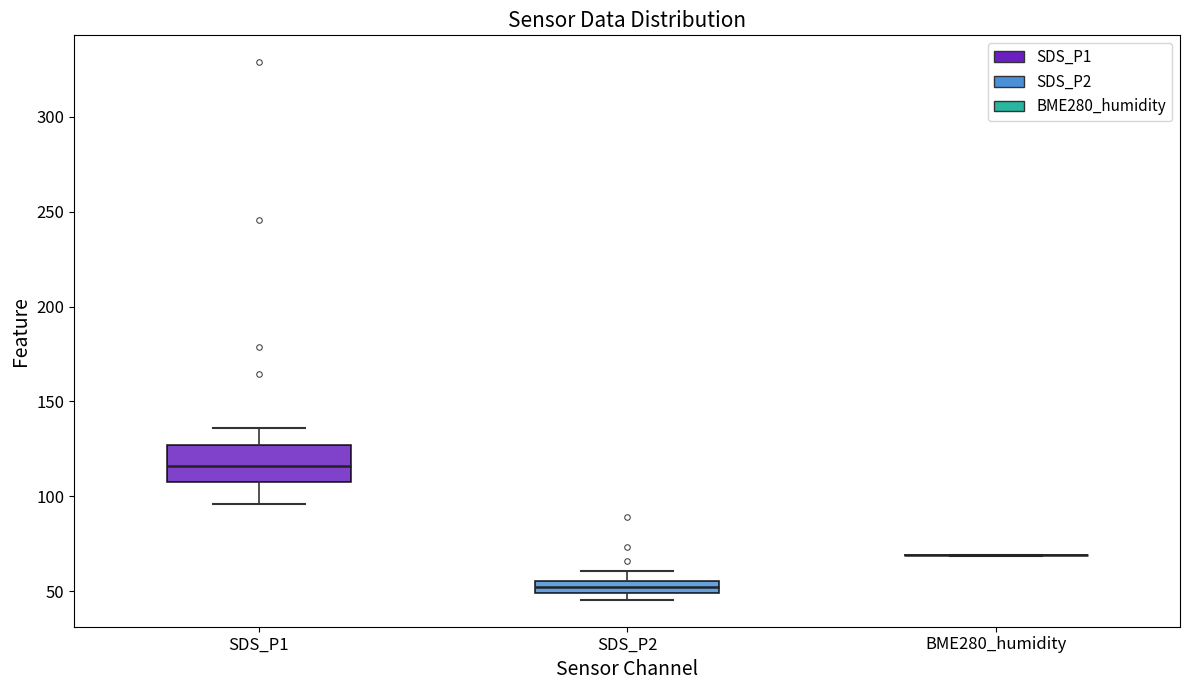

Which box is the tallest, from its lower edge to its upper edge?

SDS_P1